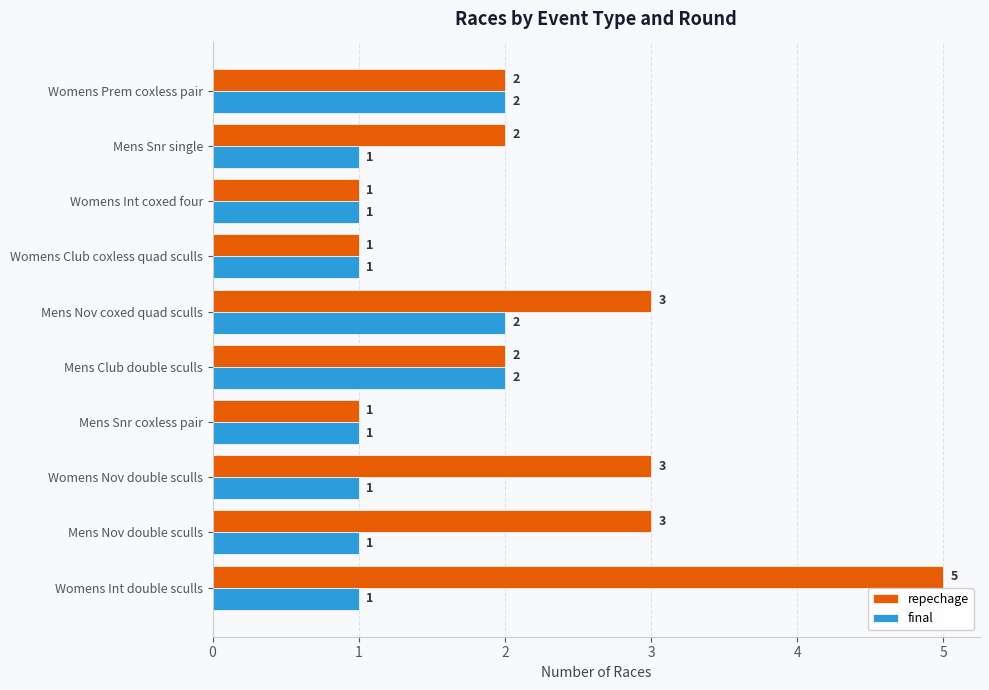

Is the value of final at Mens Nov coxed quad sculls greater than the value of repechage at Womens Nov double sculls?

No